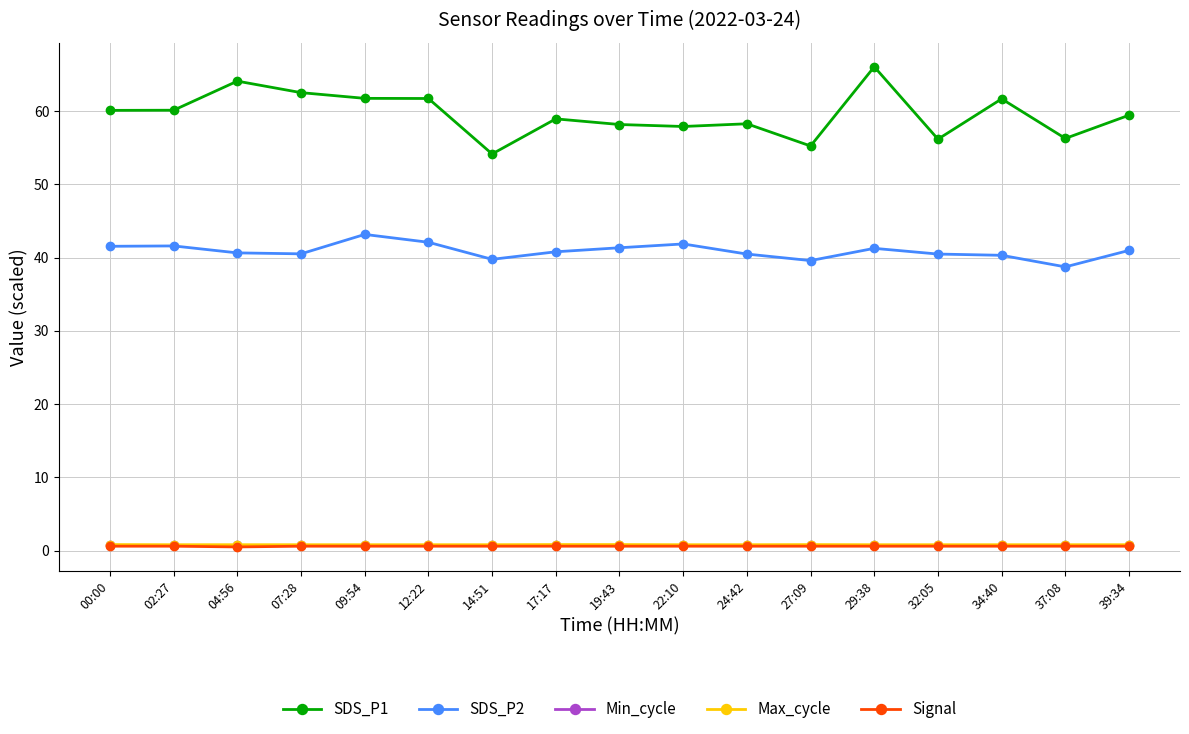

Which series has the largest total across all categories?

SDS_P1